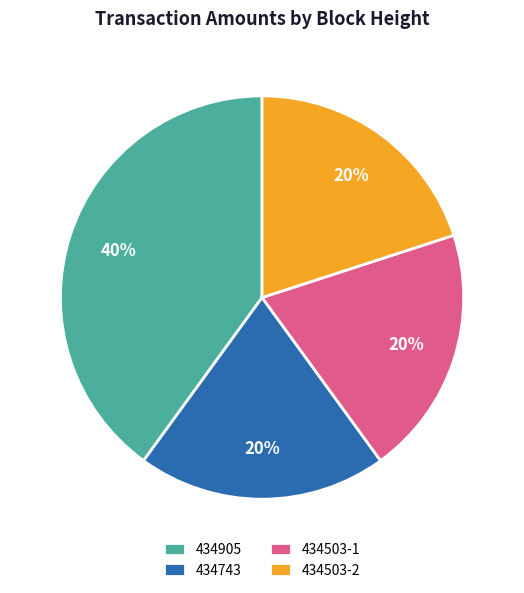

Which slice is the largest?

434905